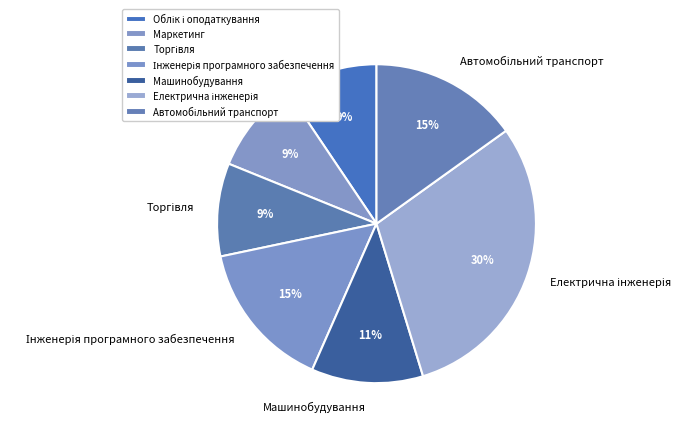

To the nearest percent, what is the difference between the largest and smallest slice percentages?

21%